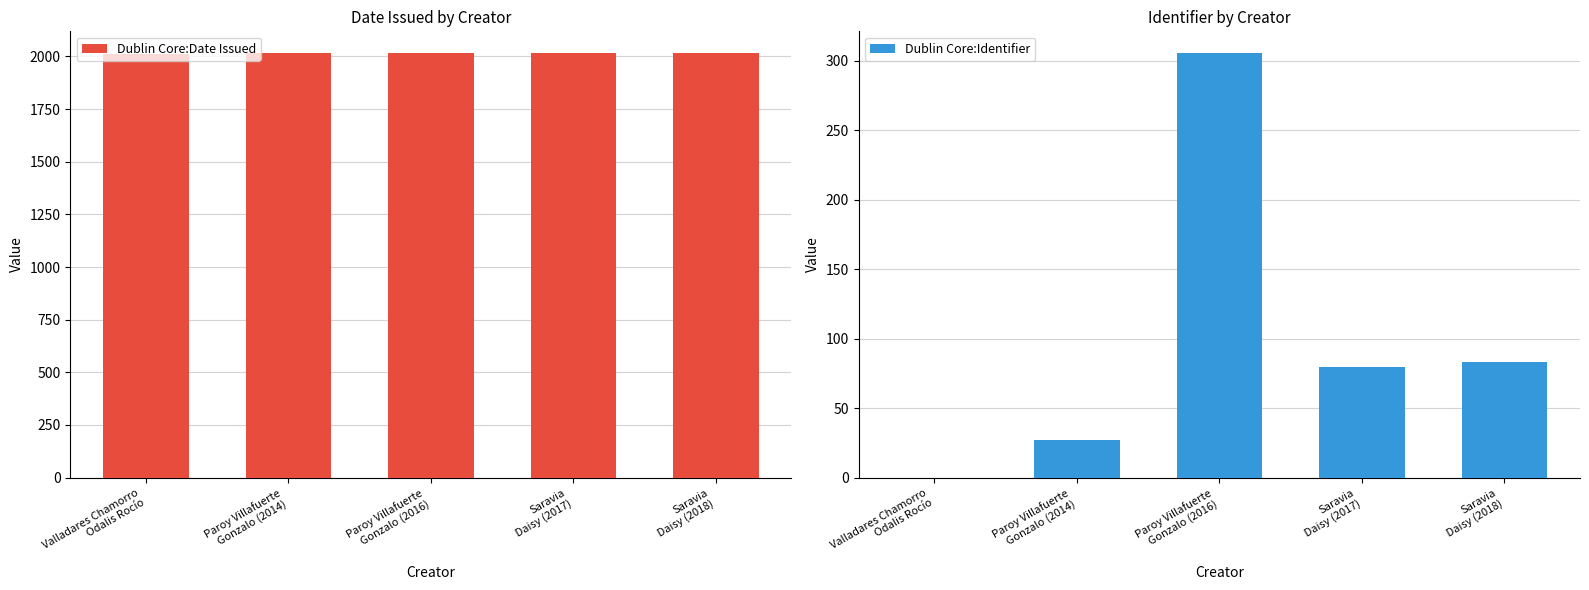

List the series in order of their overall mean, highest first.

Dublin Core:Date Issued, Dublin Core:Identifier